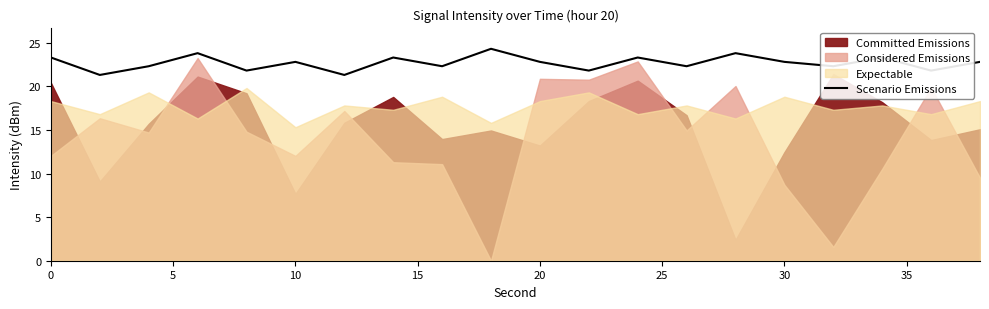

Is it true that Scenario Emissions equals 39.7 at 30?

False